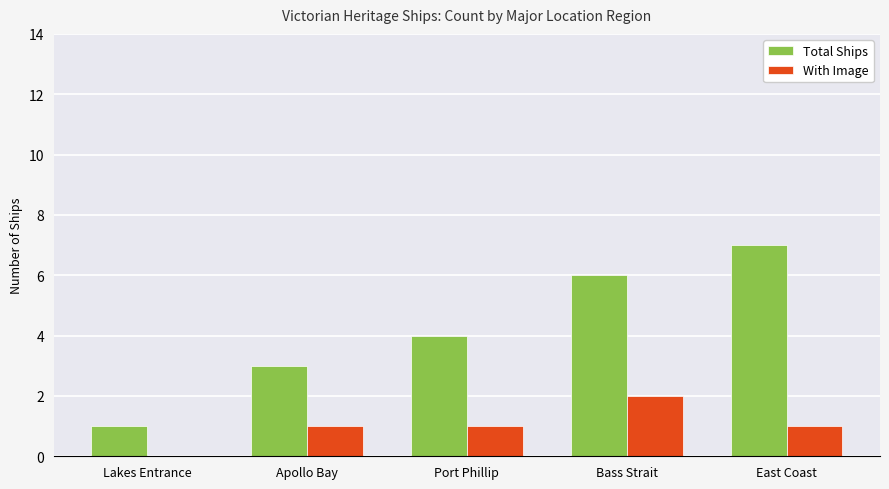

Which series has the largest total across all categories?

Total Ships